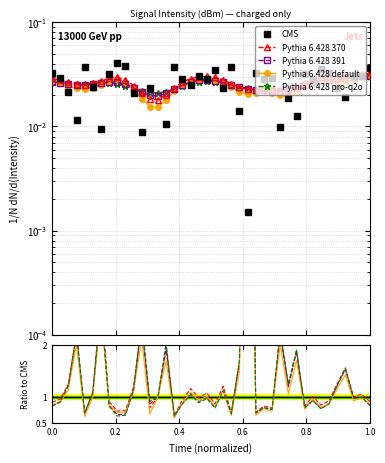

The Pythia 6.428 391 series shows 1.1 at 11. True or false?

False